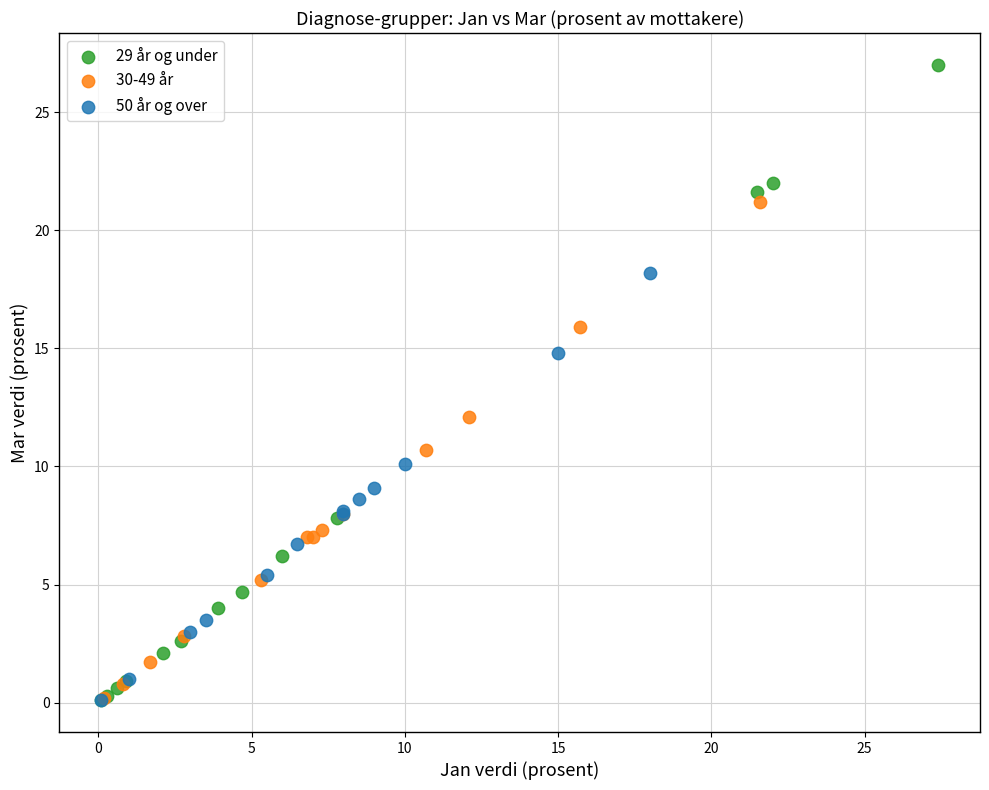

Which series contains the highest Y value?

29 år og under